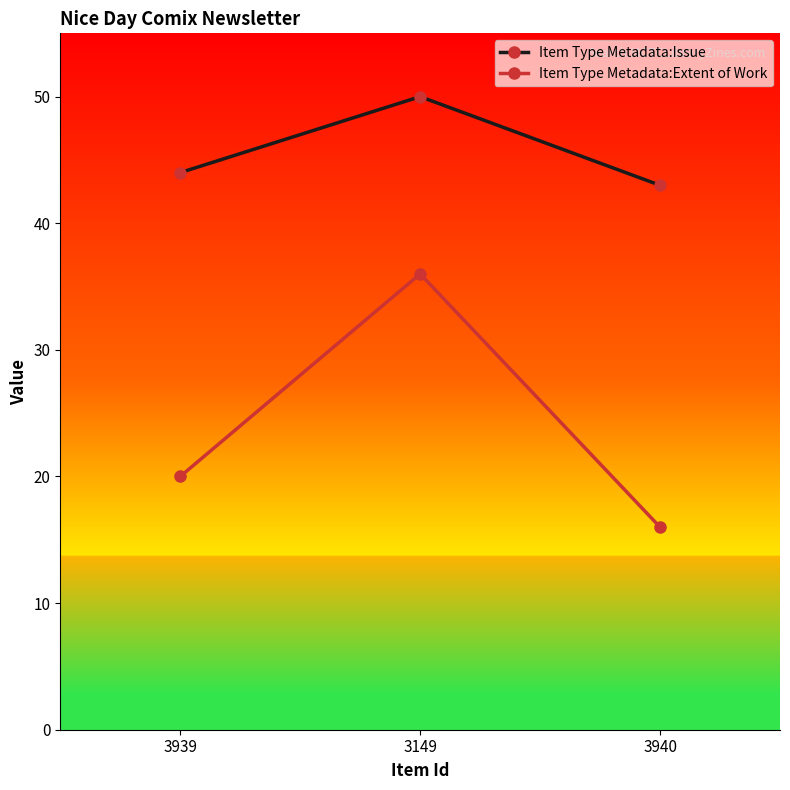

Rank the series by their average value, from lowest to highest.

Item Type Metadata:Extent of Work, Item Type Metadata:Issue